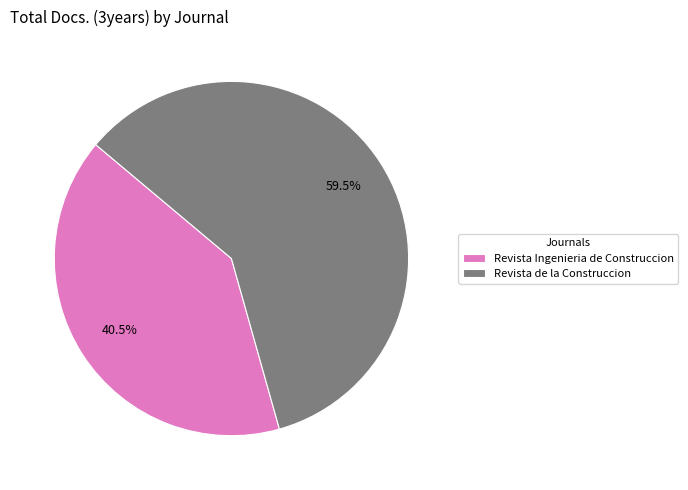

What portion of the pie excludes Revista Ingenieria de Construccion?

59.5%